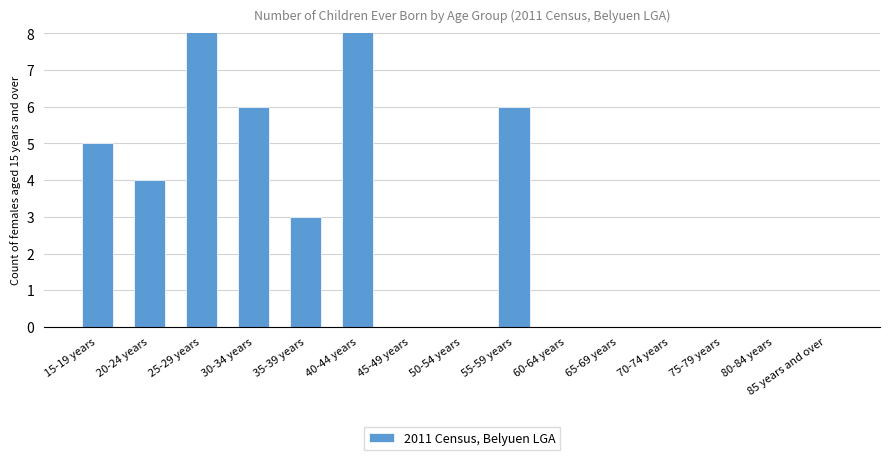

What is the approximate value at 30-34 years, to the nearest 5?

5